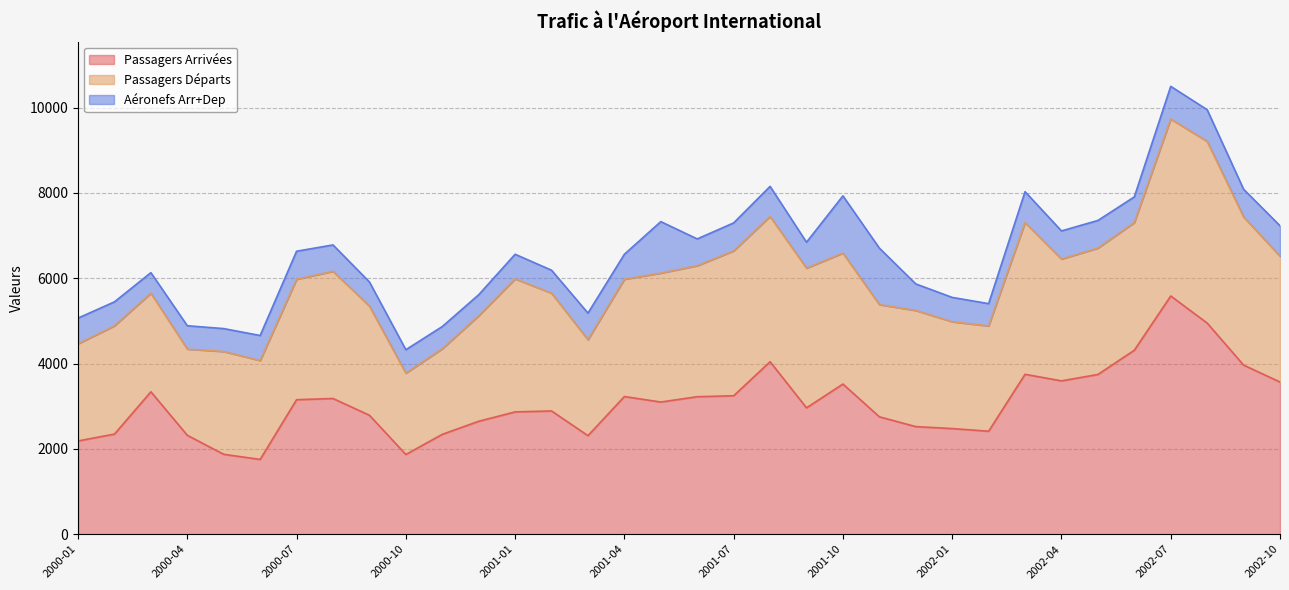

True or false: Passagers Arrivées and Aéronefs Arr+Dep intersect in this chart.

False